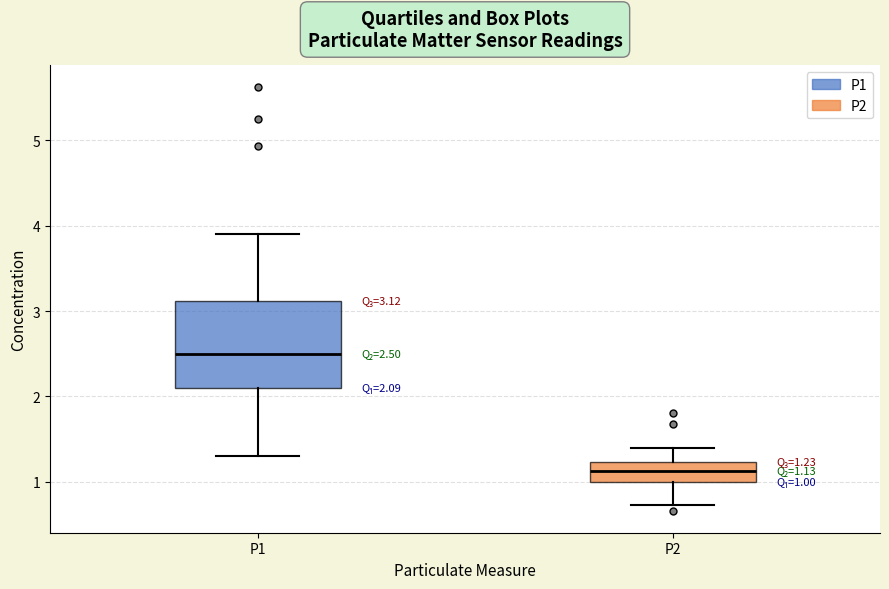

Which box is the tallest, from its lower edge to its upper edge?

P1